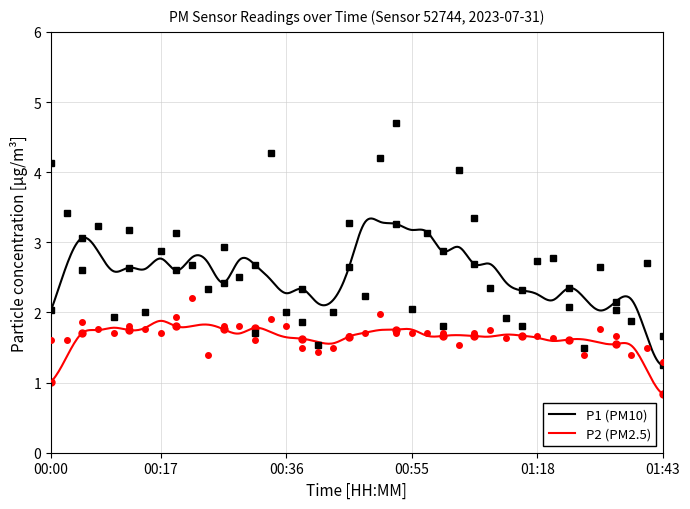

What is the minimum value for P2 (PM2.5)?

0.8